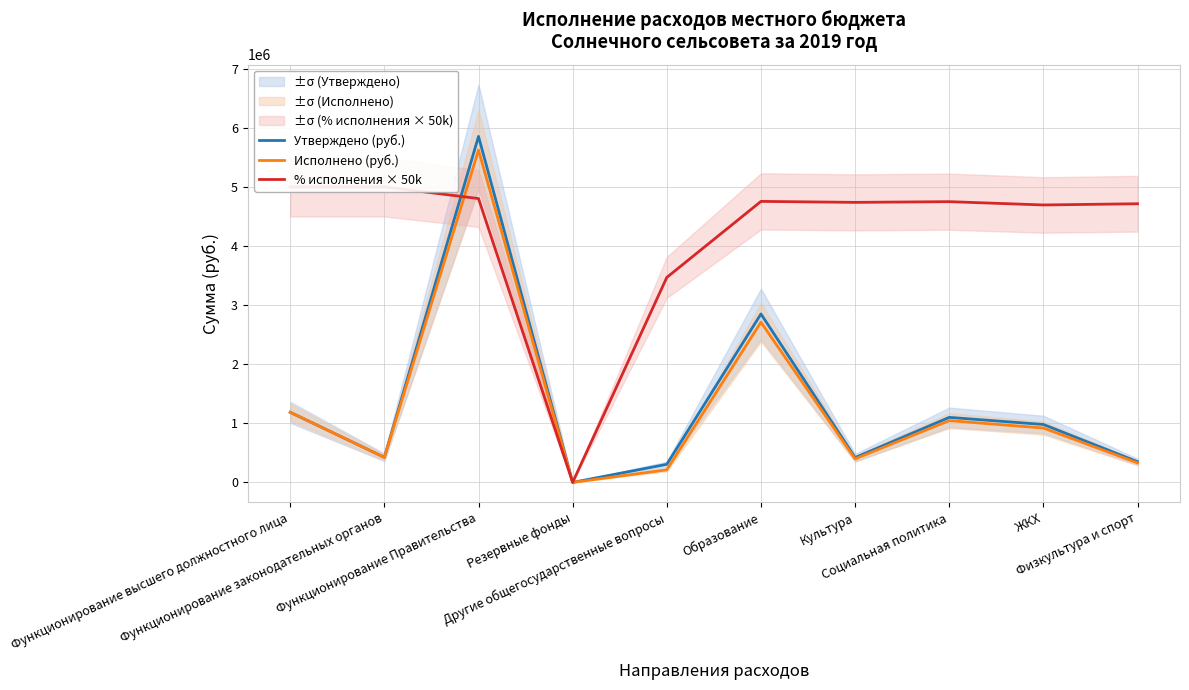

What is the difference between the Утверждено (руб.) values at Культура and Функционирование высшего должностного лица?

765988.0